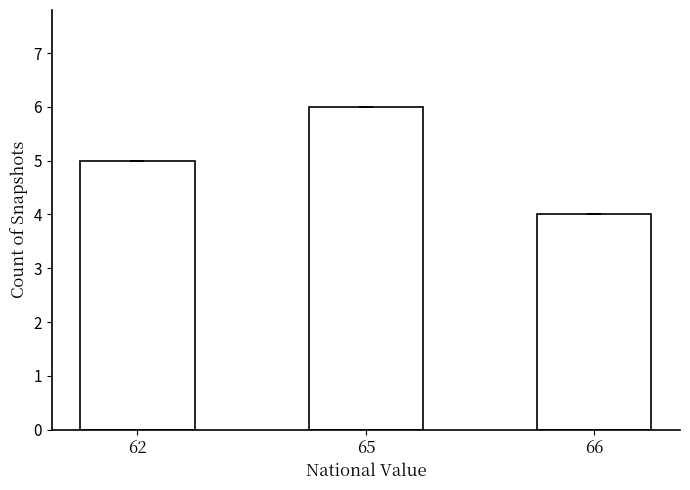

How many data points does each series have?

3